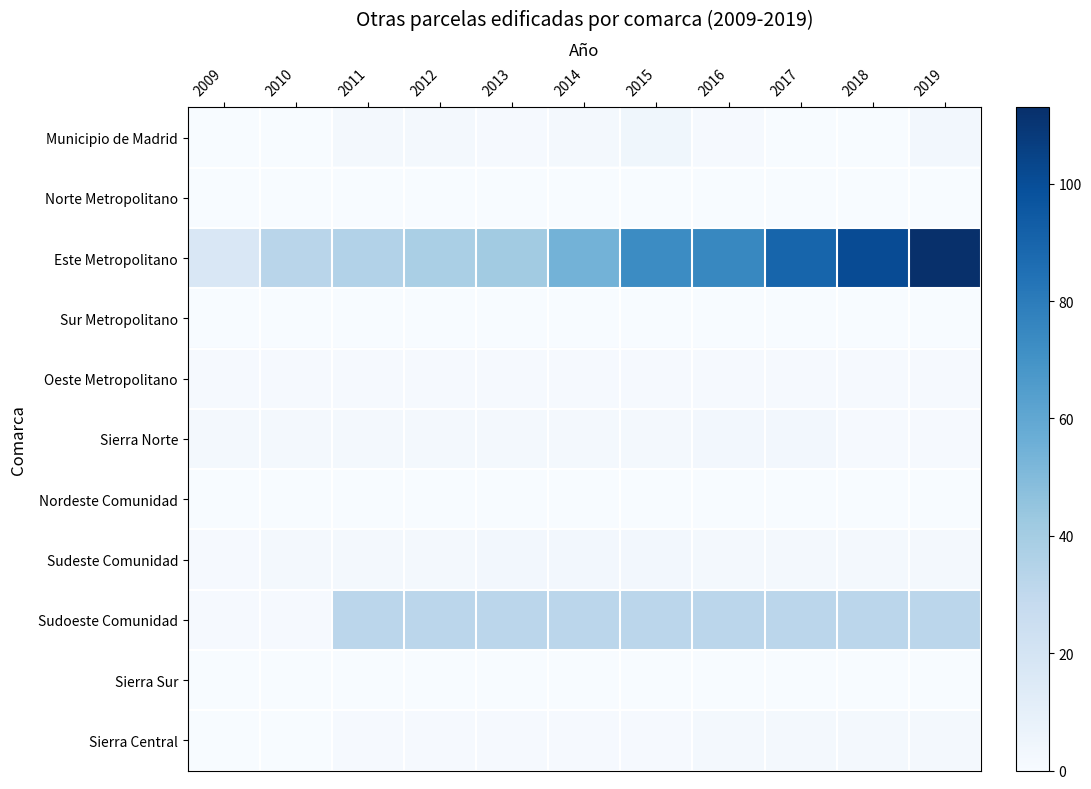

Which series has the largest total across all categories?

Este Metropolitano